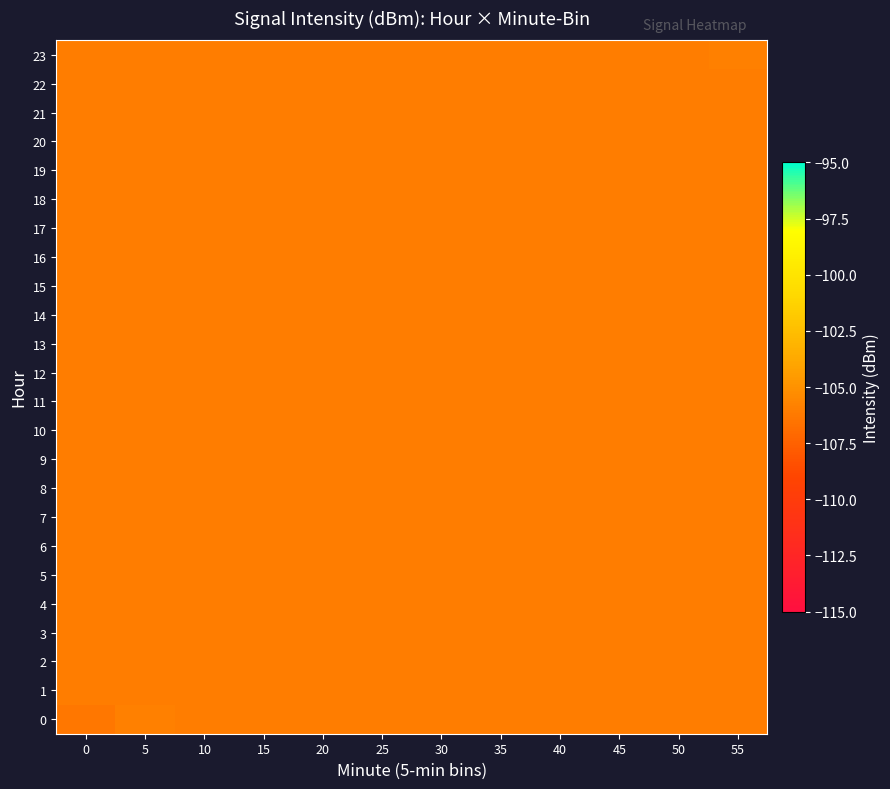

At 55, list the series in order from largest to smallest.

23, 0, 1, 2, 3, 4, 5, 6, 7, 8, 9, 10, 11, 12, 13, 14, 15, 16, 17, 18, 19, 20, 21, 22